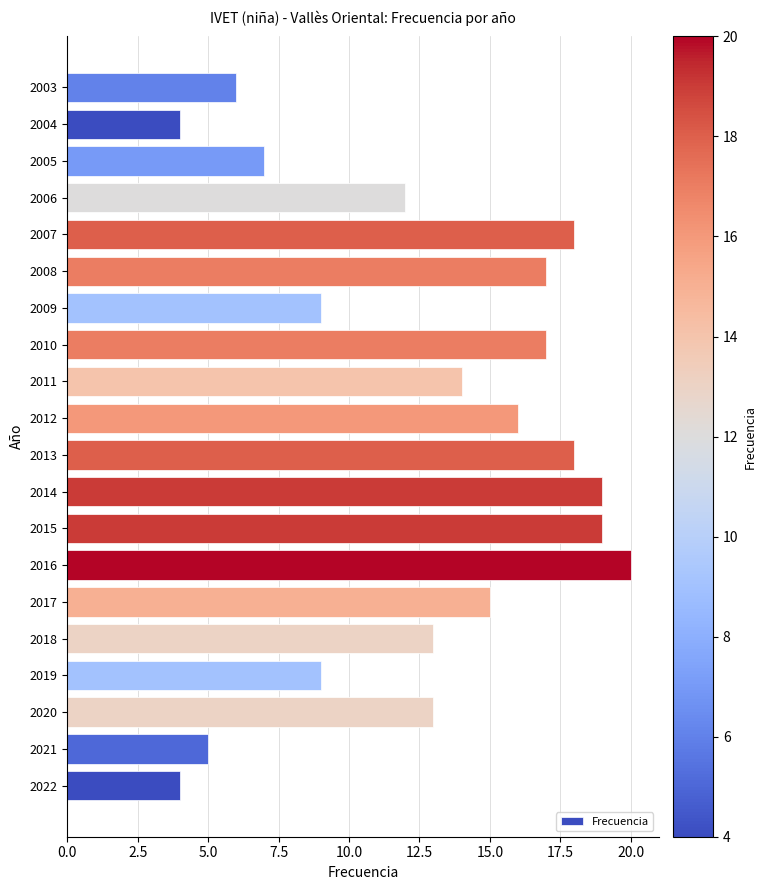

Where is the data nearest to the value 12?

2006